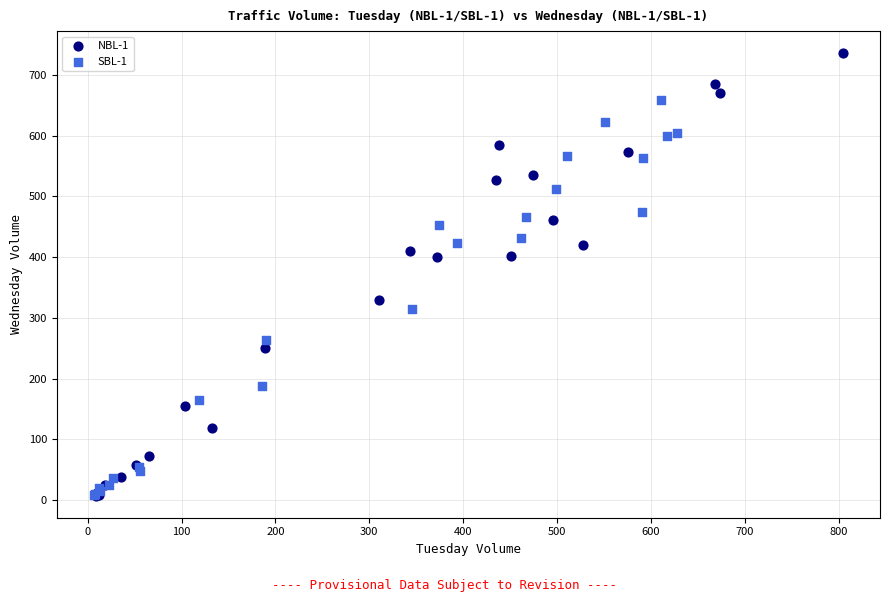

Which series has the widest spread of Y values?

NBL-1